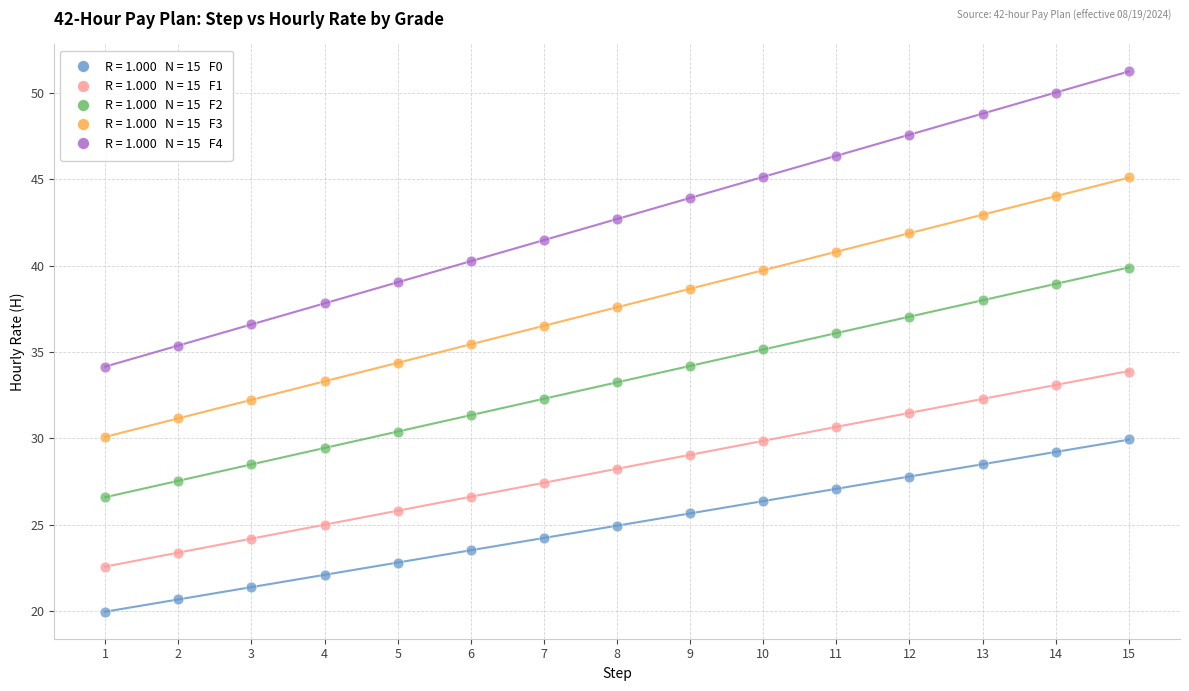

Across all data points, what is the range of X values (max minus min)?

14.0